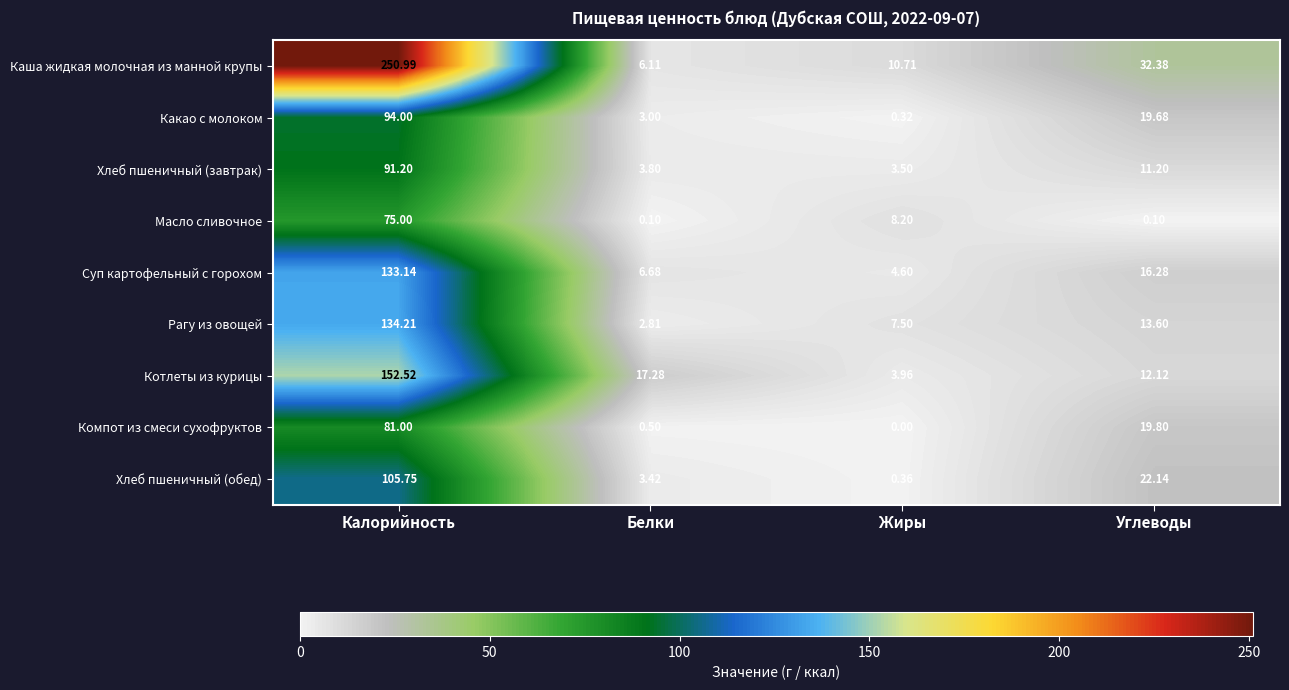

Rank the series at Калорийность from lowest to highest value.

Масло сливочное, Компот из смеси сухофруктов, Хлеб пшеничный (завтрак), Какао с молоком, Хлеб пшеничный (обед), Суп картофельный с горохом, Рагу из овощей, Котлеты из курицы, Каша жидкая молочная из манной крупы